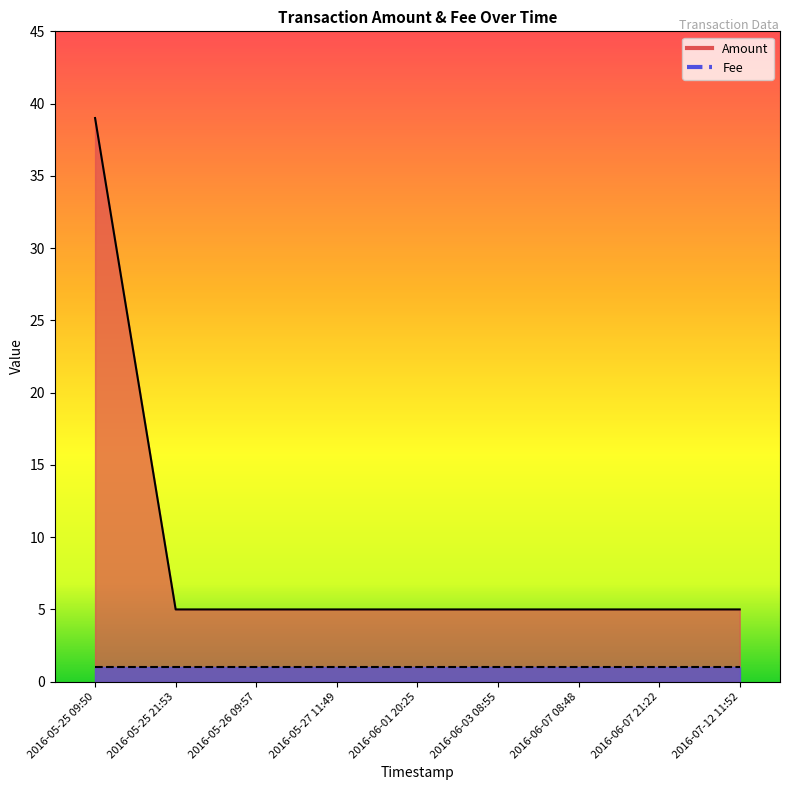

Reading left to right, transcribe all the data shown in this chart.

39	5	5	5	5	5	5	5	5